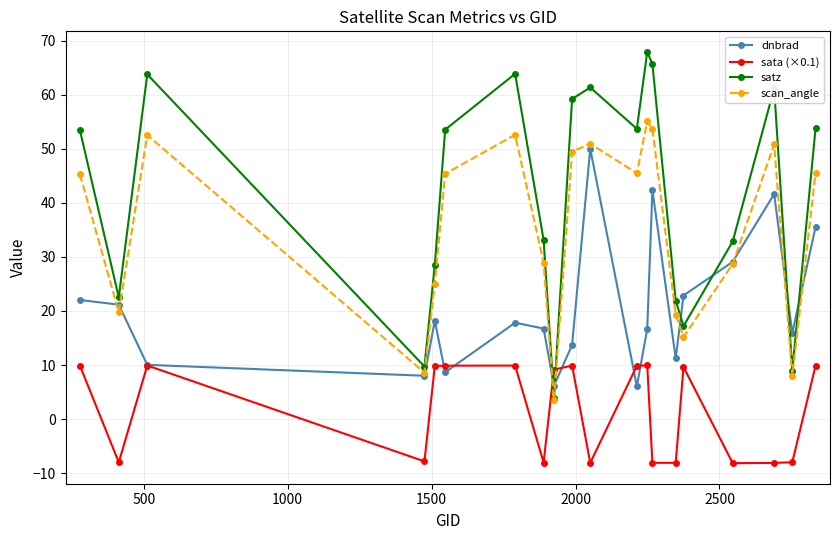

Which series has the largest range (max minus min)?

satz